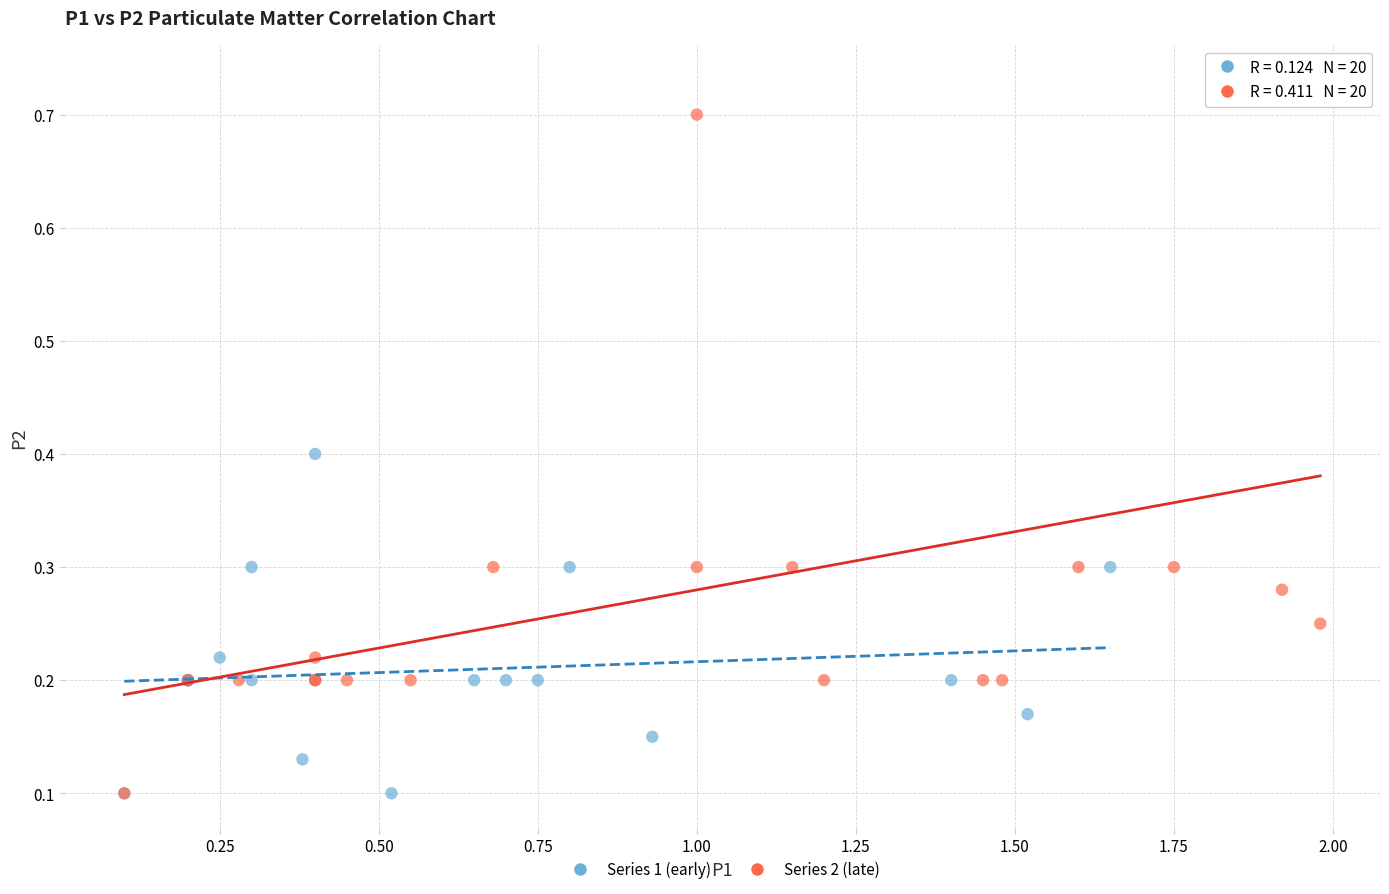

Which series has the largest Y range (max minus min)?

Series 2 (late)